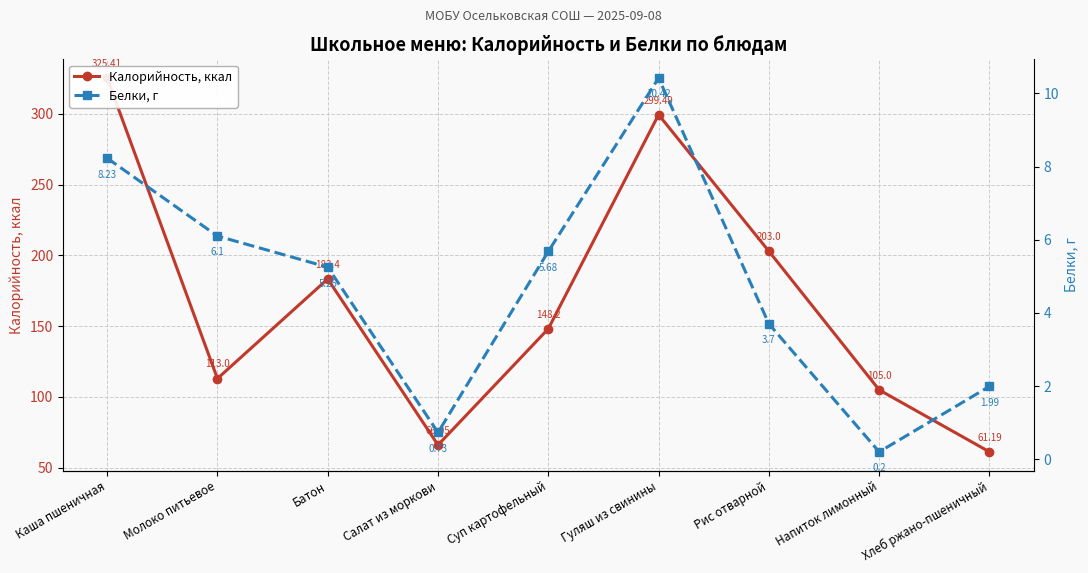

Where is the first local maximum for Калорийность, ккал?

Батон